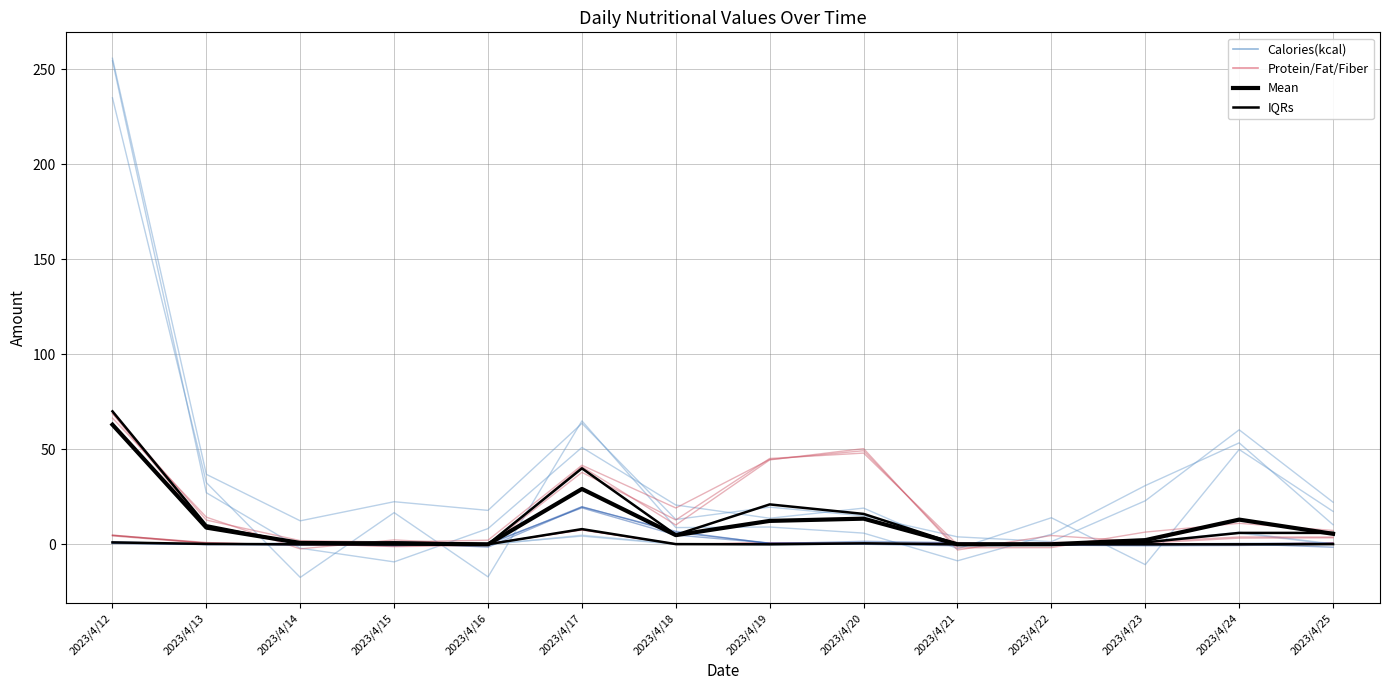

What is the total value across all series at 2023/4/23?

2.2